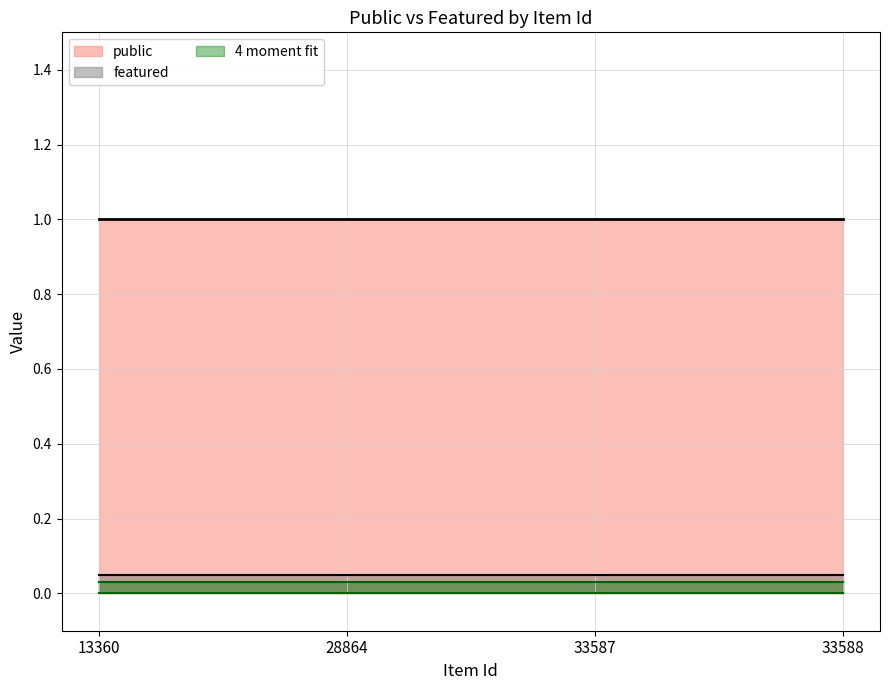

Which series has the largest range (max minus min)?

public